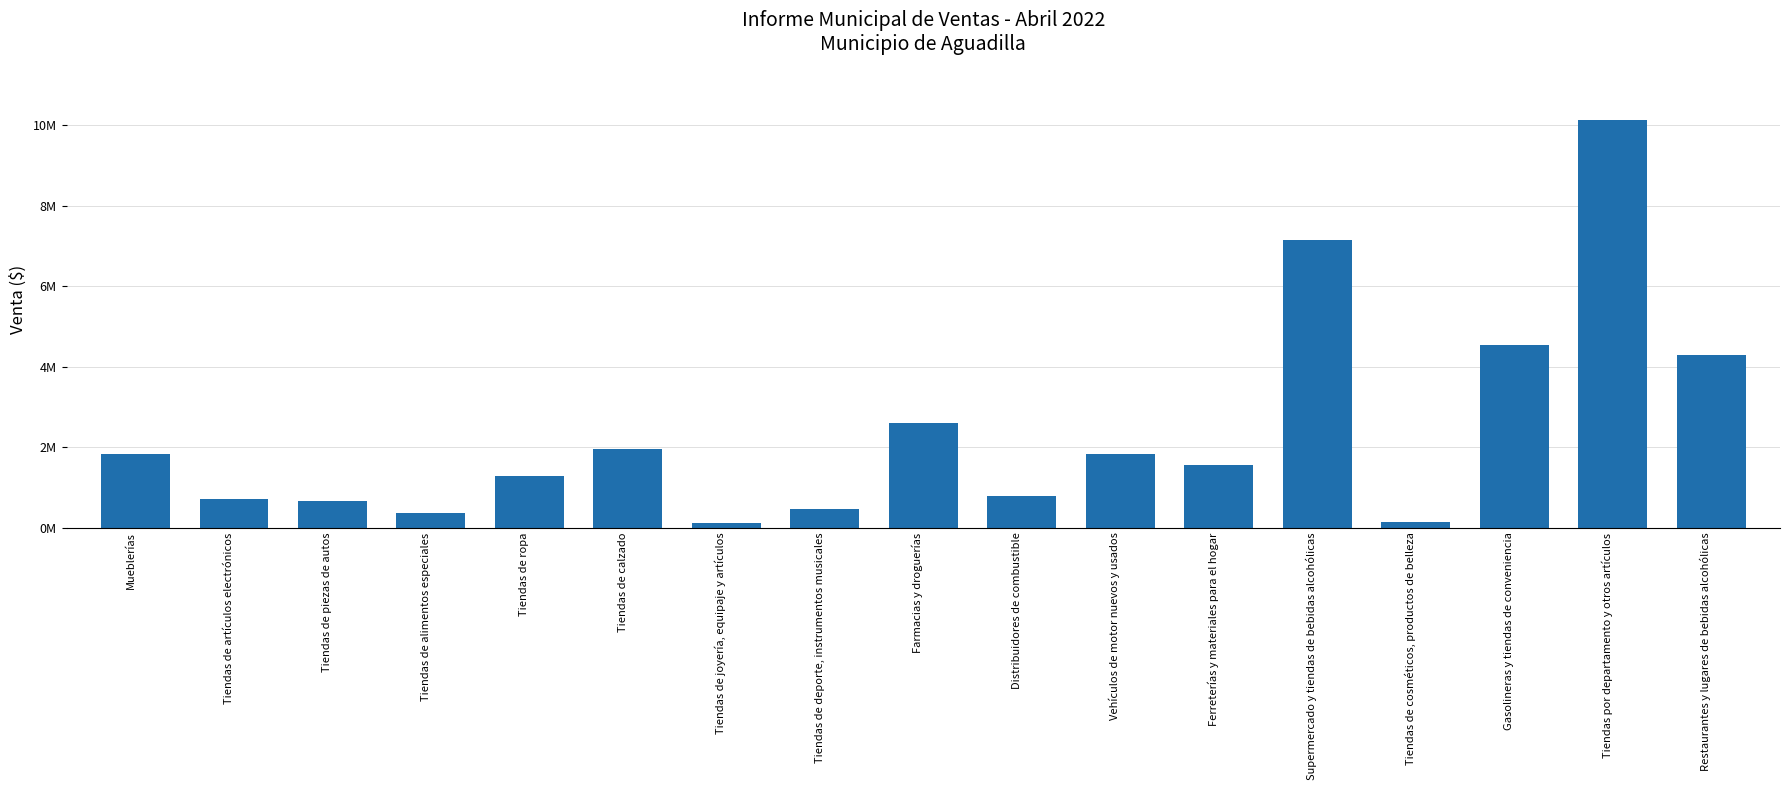

Approximately how many times larger is the value at Tiendas de calzado compared to Tiendas de alimentos especiales?

5.2